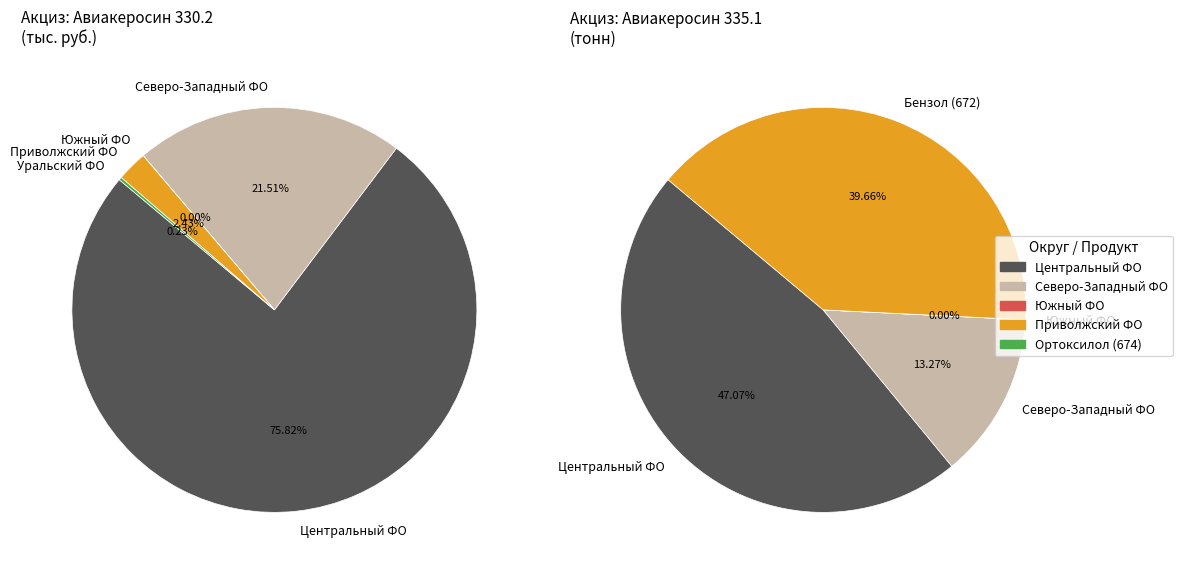

Is there a majority slice in this chart?

Yes